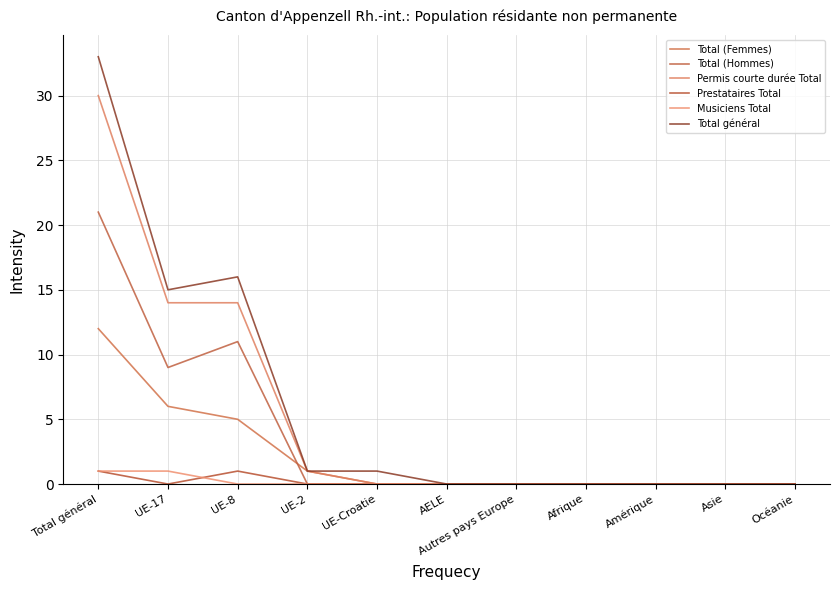

Which has a higher value, UE-8 or Afrique?

UE-8